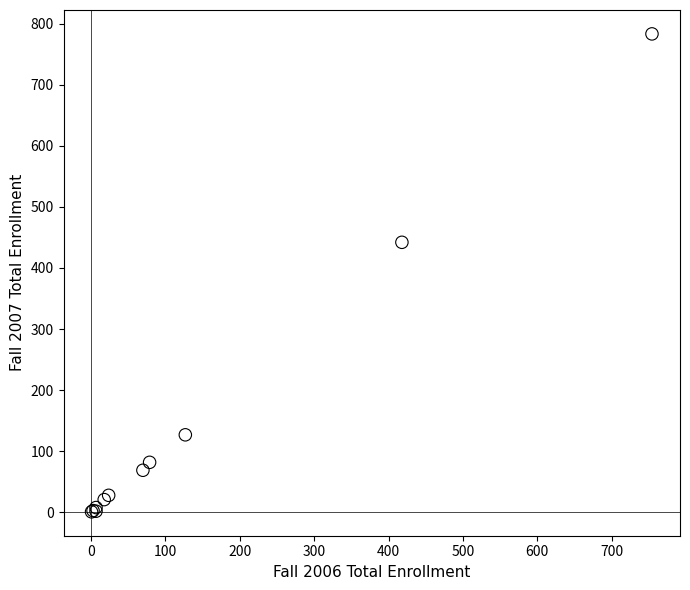

What Y value in the scatter plot is closest to 392?

442